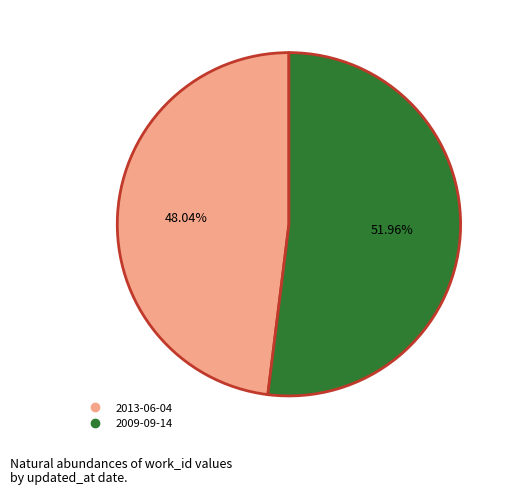

To the nearest percent, what is the difference between the 2009-09-14 and 2013-06-04 slice percentages?

4%